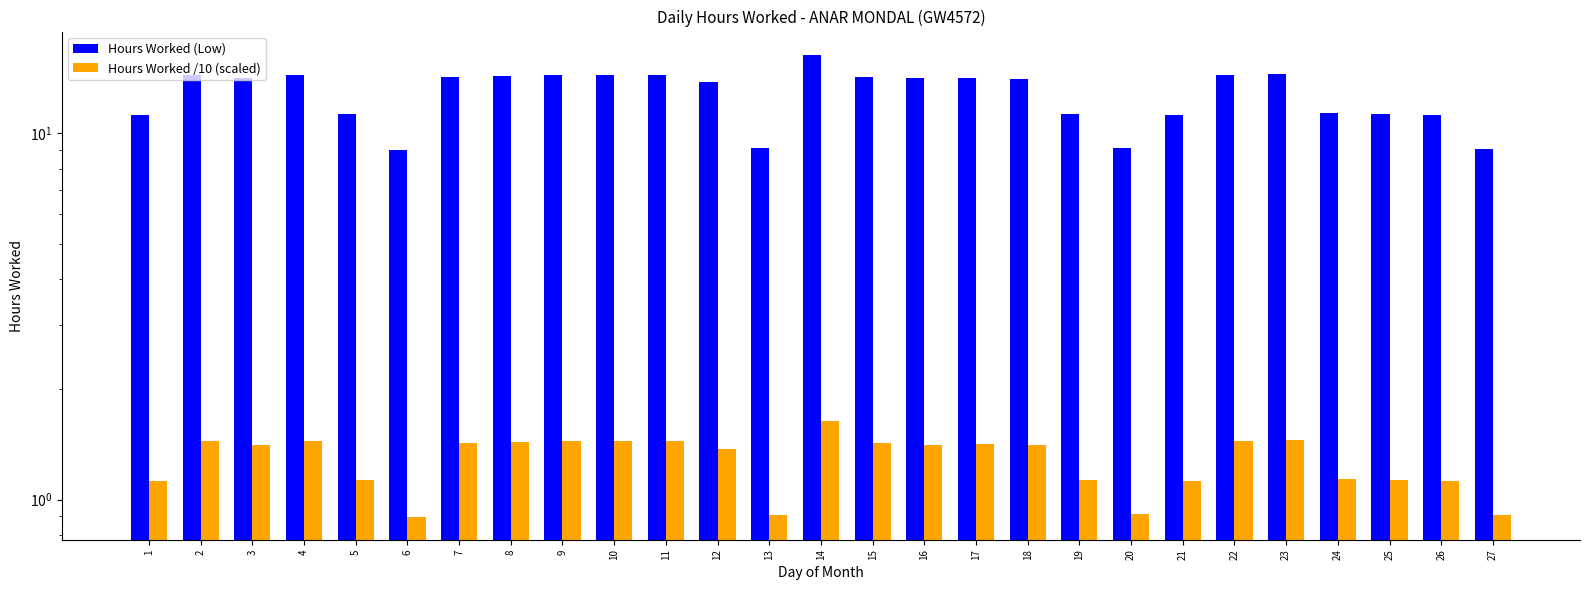

What is the difference between the Hours Worked (Low) values at 8 and 18?

0.2